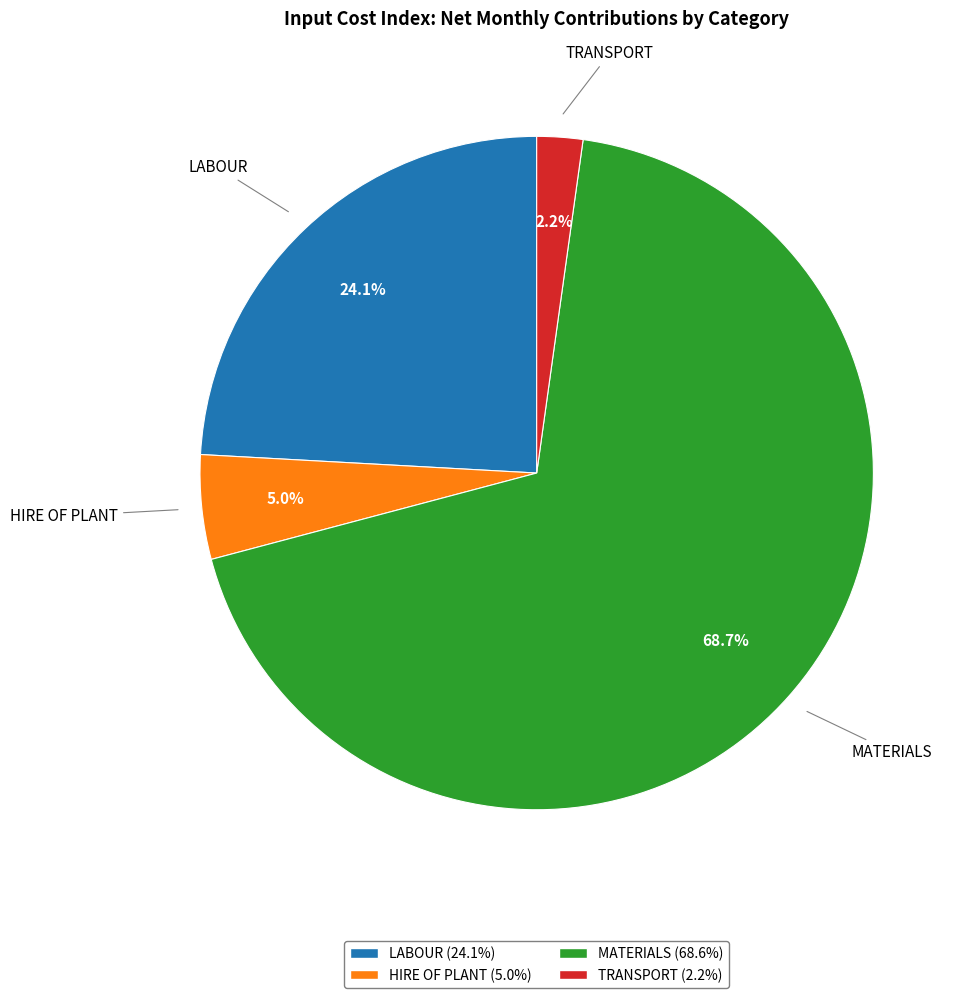

Combined, what portion of the pie is TRANSPORT and LABOUR?

26.3%